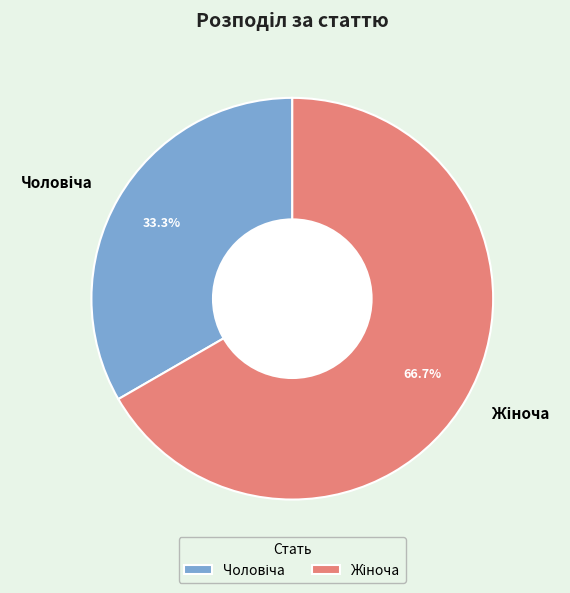

Does any single category account for the majority?

Yes